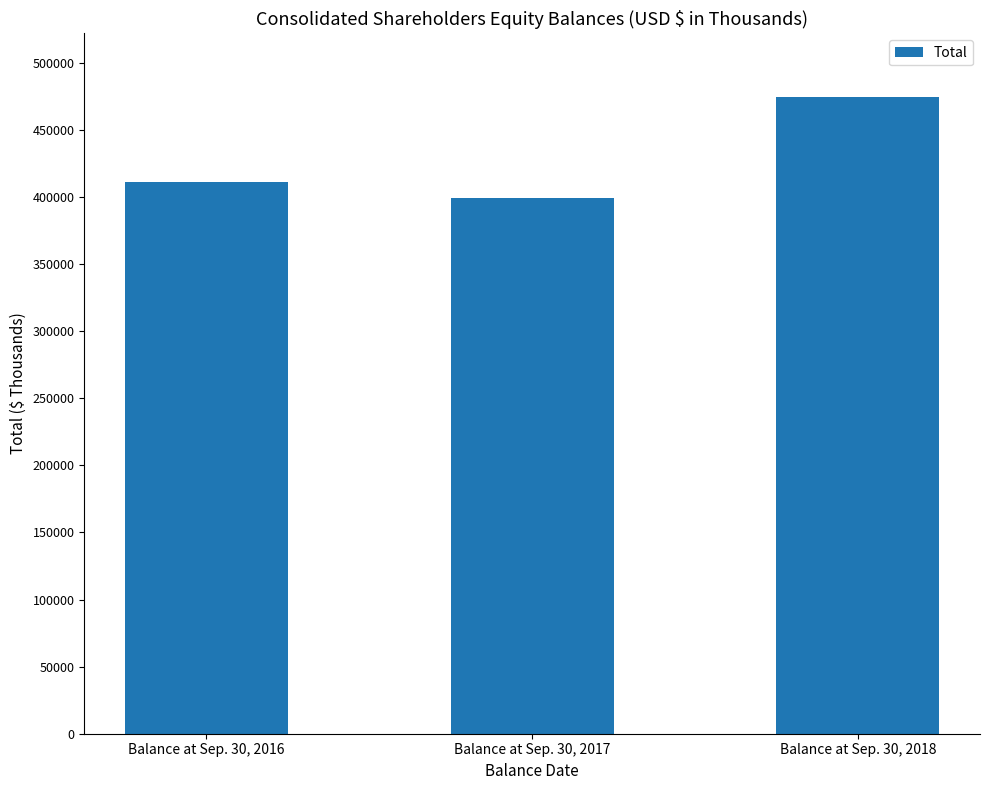

Is it true that the value at Balance at Sep. 30, 2016 is 410947?

True